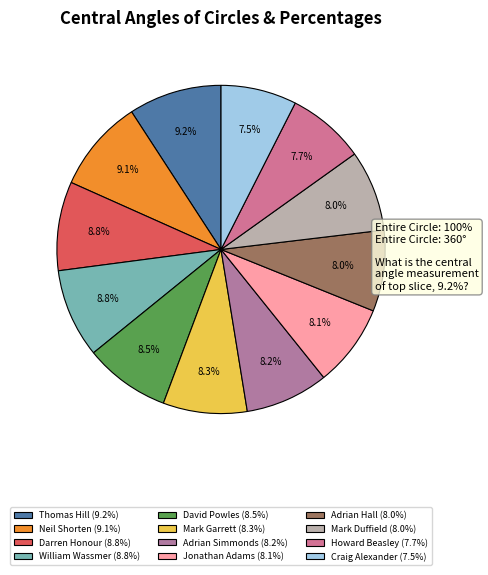

Count the number of slices in the pie.

12